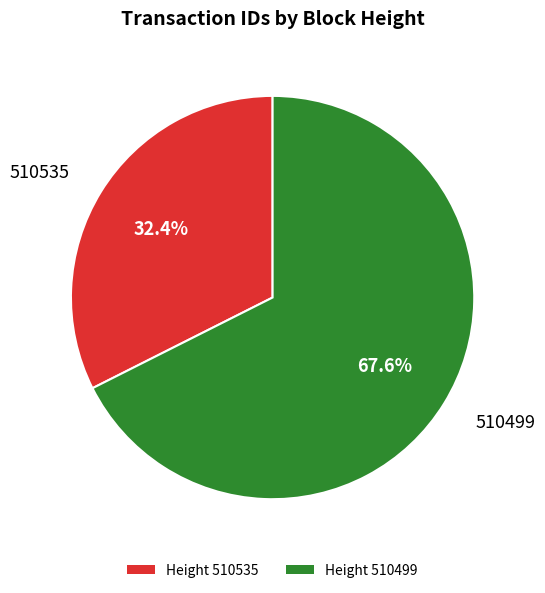

Rank the categories by value from highest to lowest.

Height 510499, Height 510535